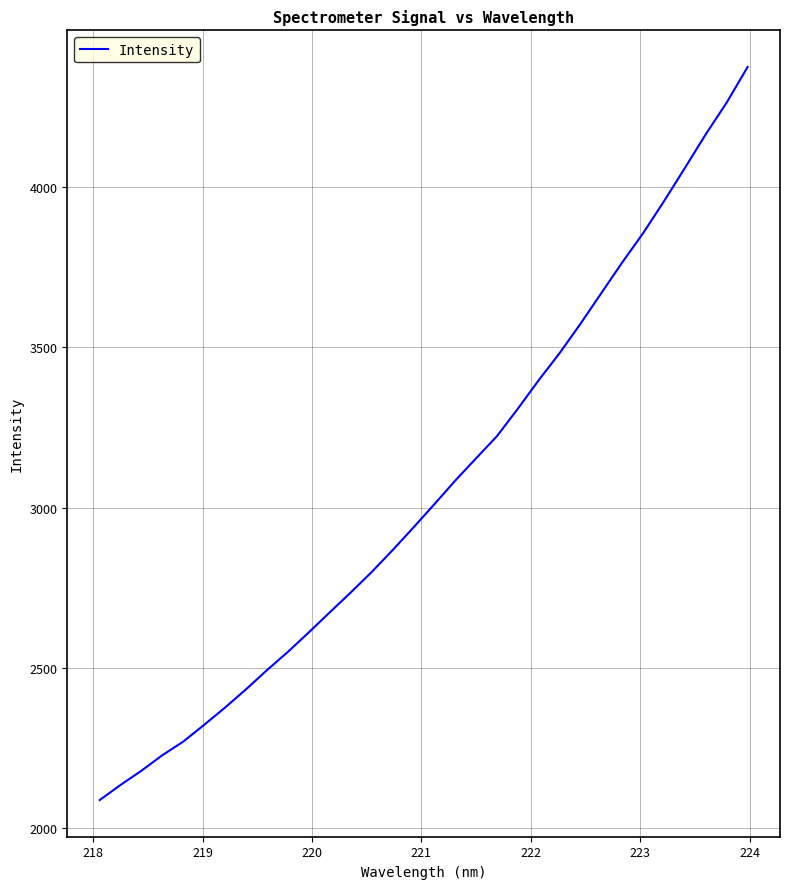

What is the minimum value shown in the chart?

2087.8